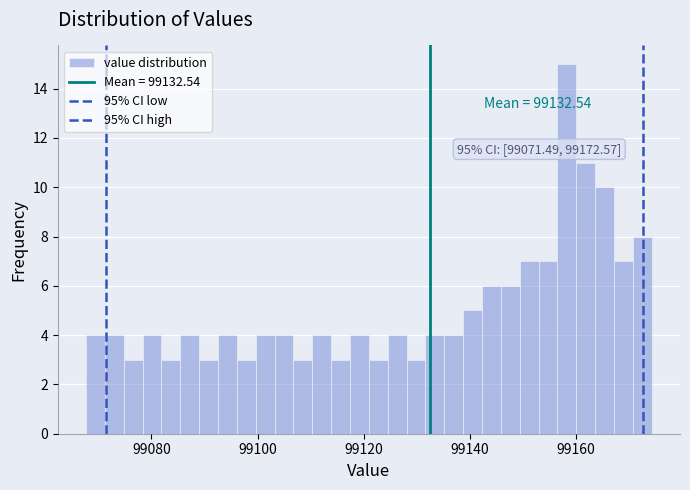

Read against the x-axis, roughly where is the centre of the tallest bar?

99158